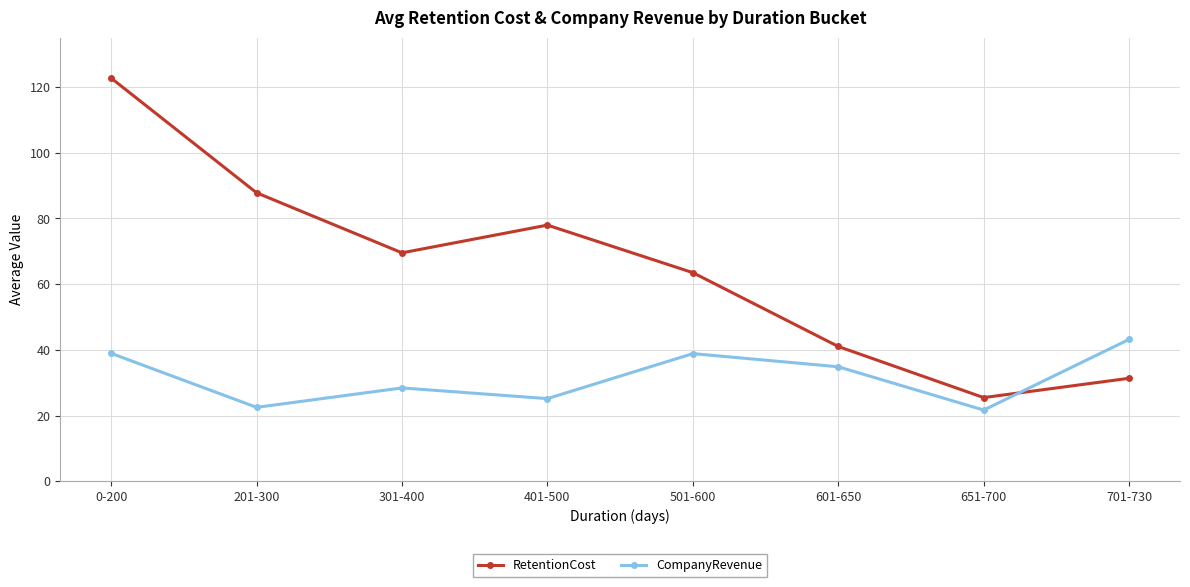

What is the lowest value of the CompanyRevenue series?

21.7